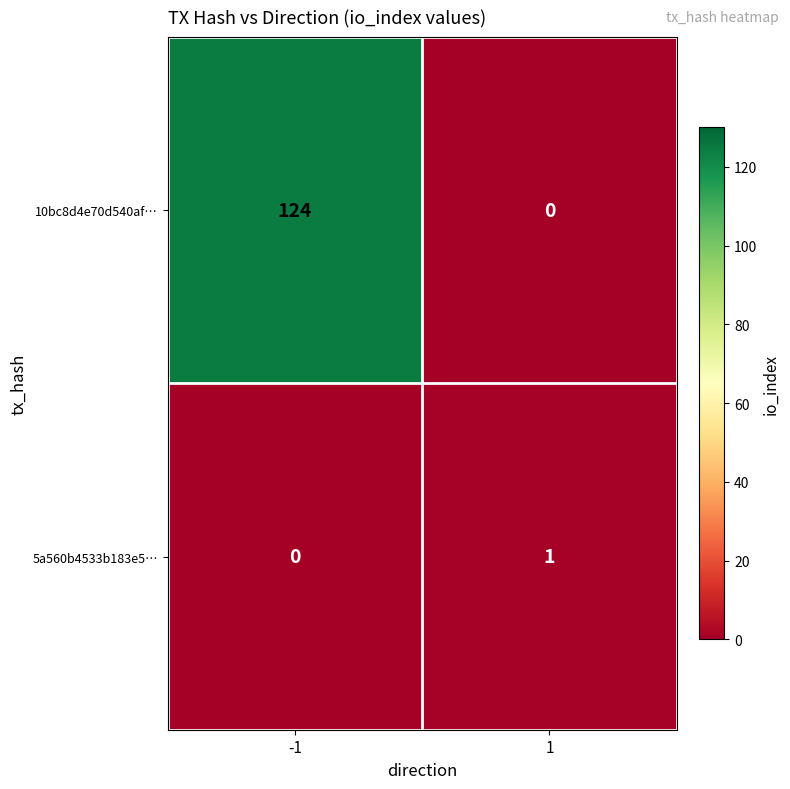

Reading right to left, what are all the values shown in this chart?

10bc8d4e70d540af…: 0	124
5a560b4533b183e5…: 1	0